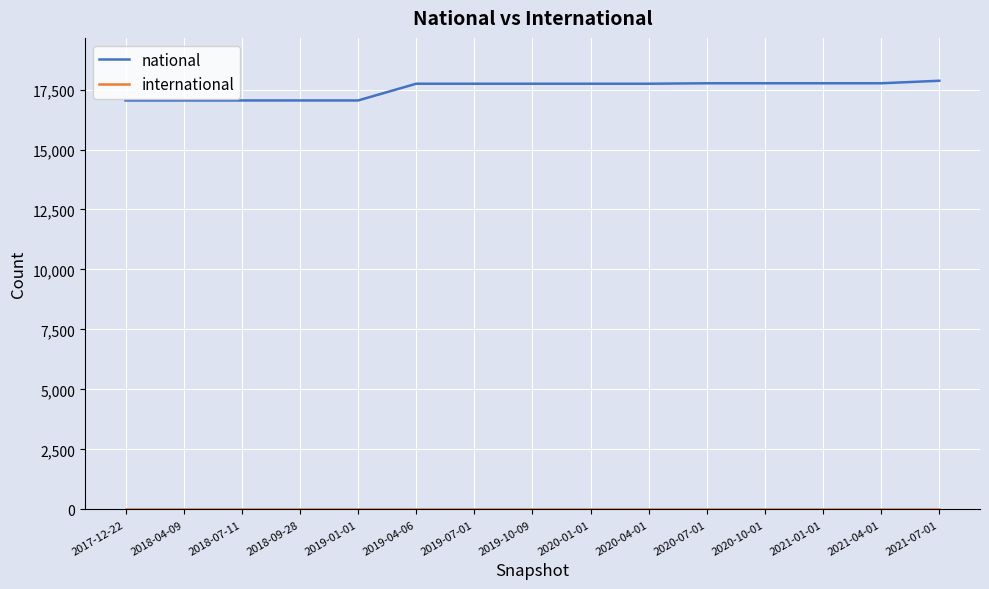

What is the maximum value for national?

17865